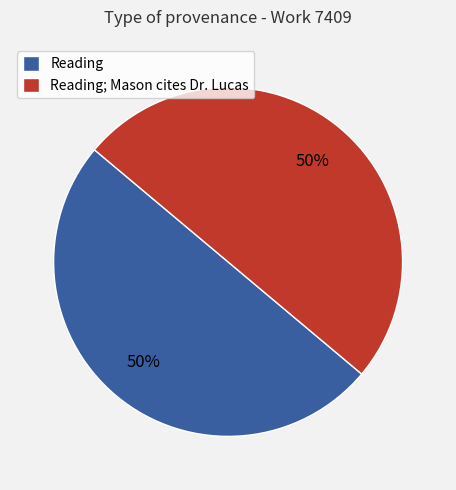

Is the sum of Reading; Mason cites Dr. Lucas and Reading greater than half?

Yes